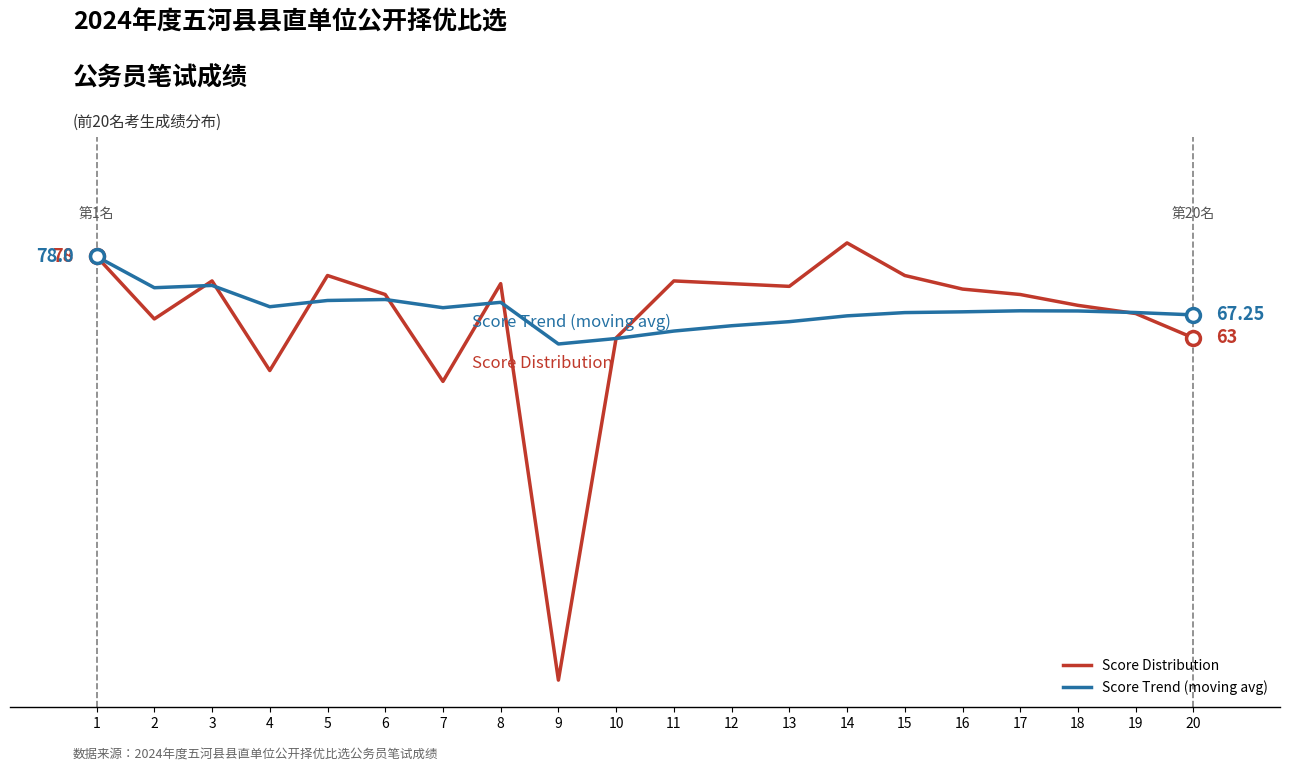

True or false: Score Trend (moving avg) has more than 0 interior local peaks.

True